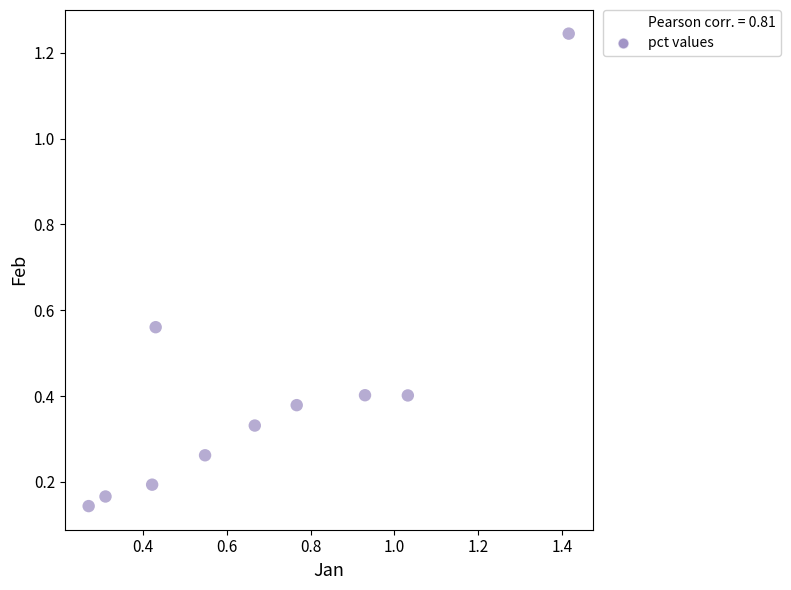

What is the range of Y values (max minus min)?

1.1